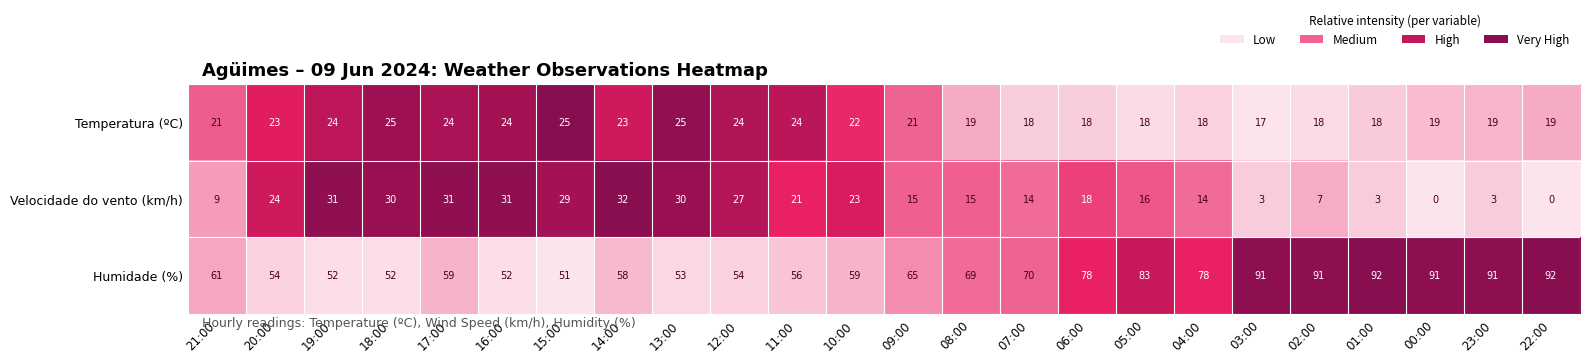

What is the maximum value shown in the chart?

92